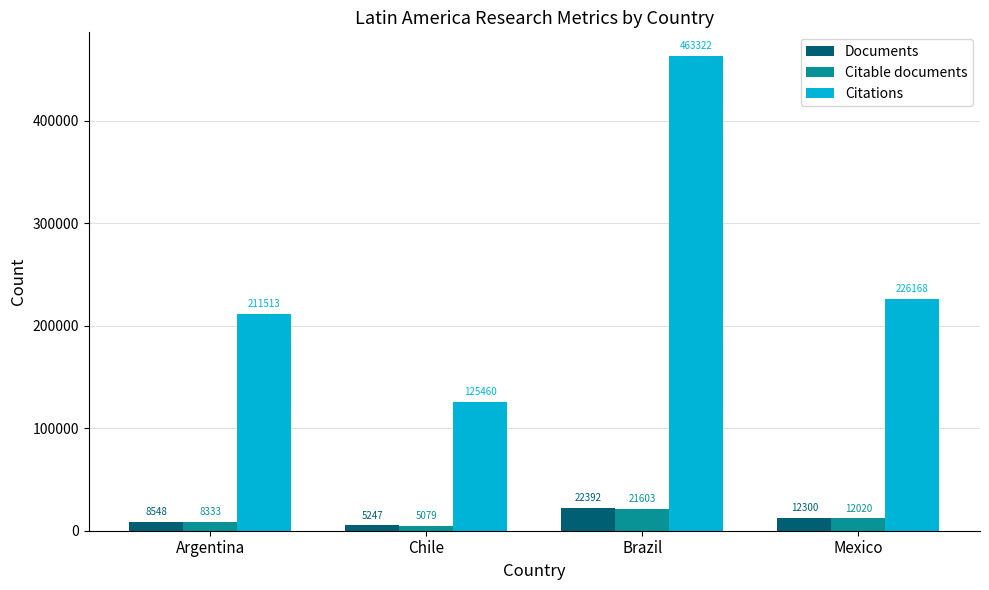

Which series has the largest range (max minus min)?

Citations